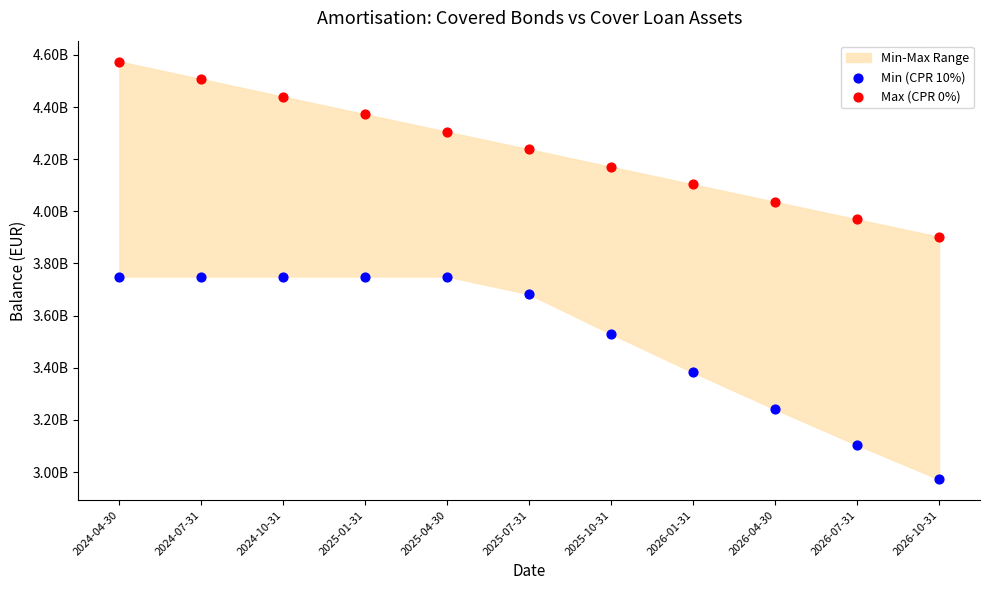

Which series reaches the maximum Y coordinate?

Max (CPR 0%)